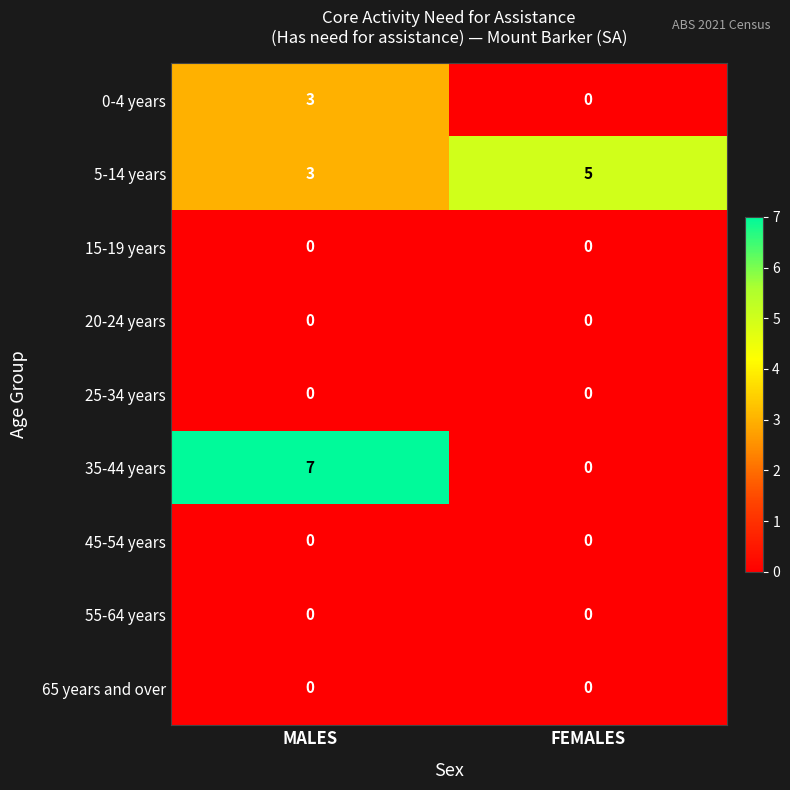

Reading right to left, transcribe all the data shown in this chart.

0-4 years: FEMALES=0	MALES=3
5-14 years: FEMALES=5	MALES=3
15-19 years: FEMALES=0	MALES=0
20-24 years: FEMALES=0	MALES=0
25-34 years: FEMALES=0	MALES=0
35-44 years: FEMALES=0	MALES=7
45-54 years: FEMALES=0	MALES=0
55-64 years: FEMALES=0	MALES=0
65 years and over: FEMALES=0	MALES=0